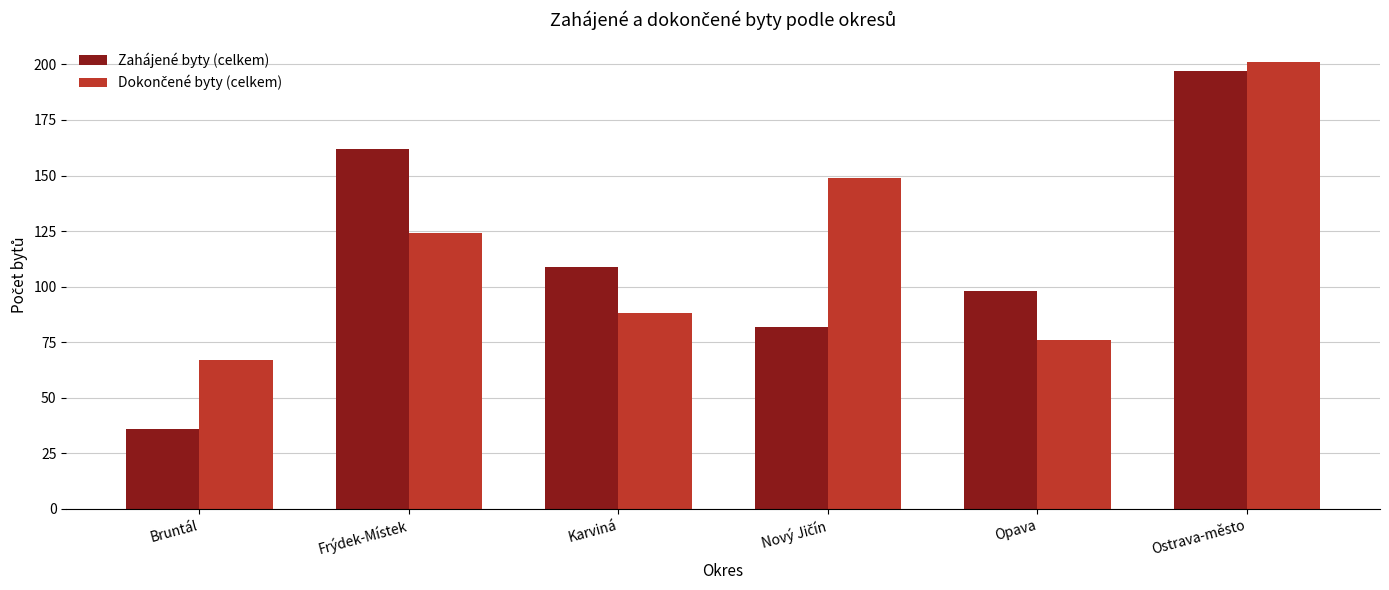

How many distinct data groups are displayed?

2